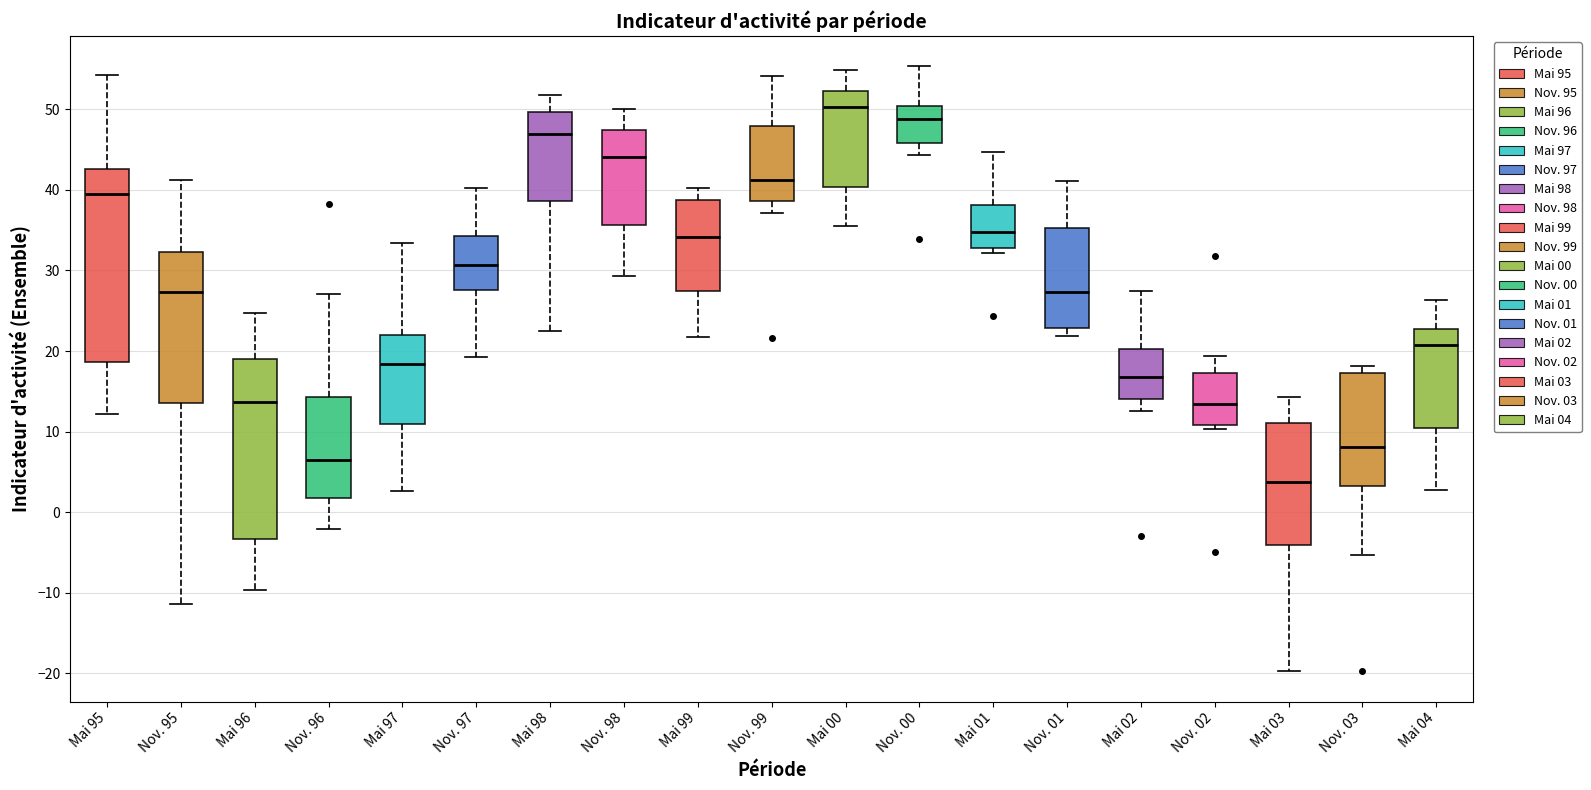

Which box's median line is the lowest?

Mai 03